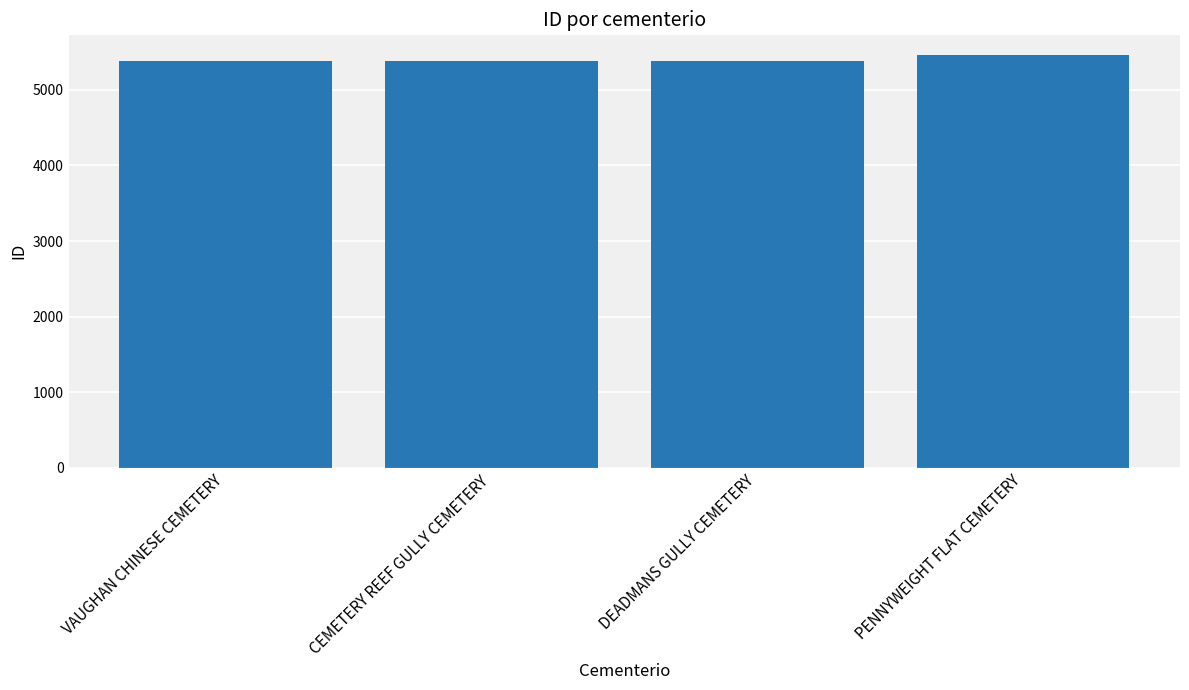

What is the label of the 4th bar from the right?

VAUGHAN CHINESE CEMETERY